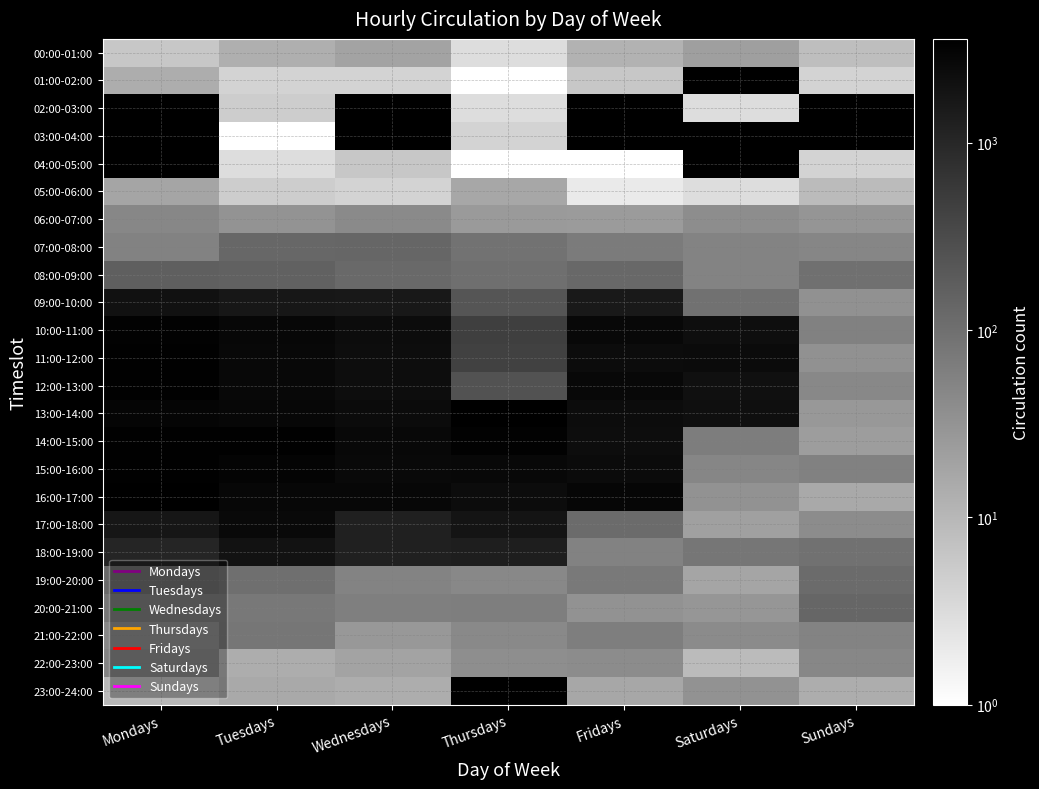

At which category is the sum across all series the highest?

Tuesdays